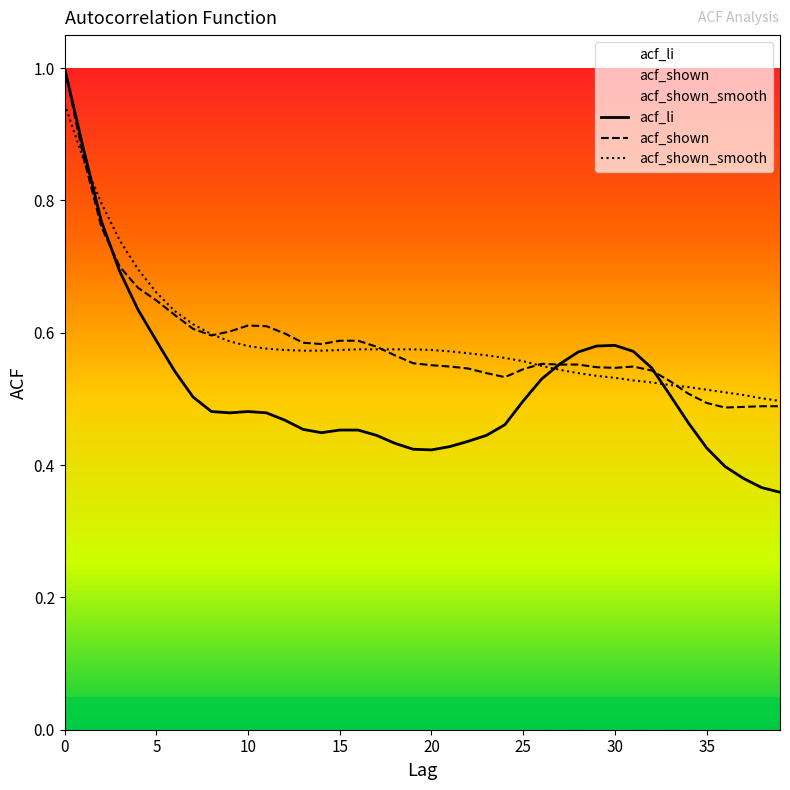

At how many categories does at least one series exceed 0?

40